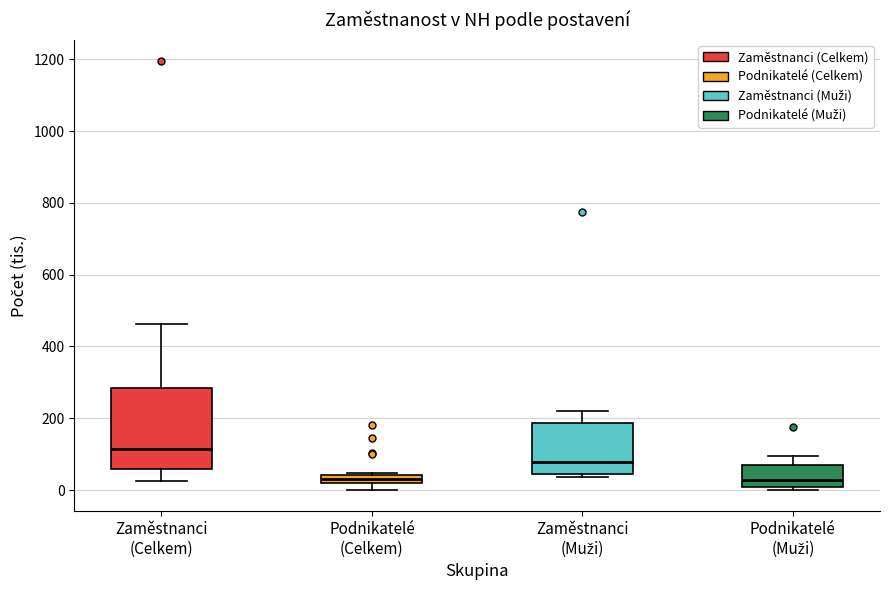

Where does the upper whisker of the box for Zaměstnanci (Muži) end on the y-axis? The values are not printed on the chart, so give them approximately, as read against the axis.

220